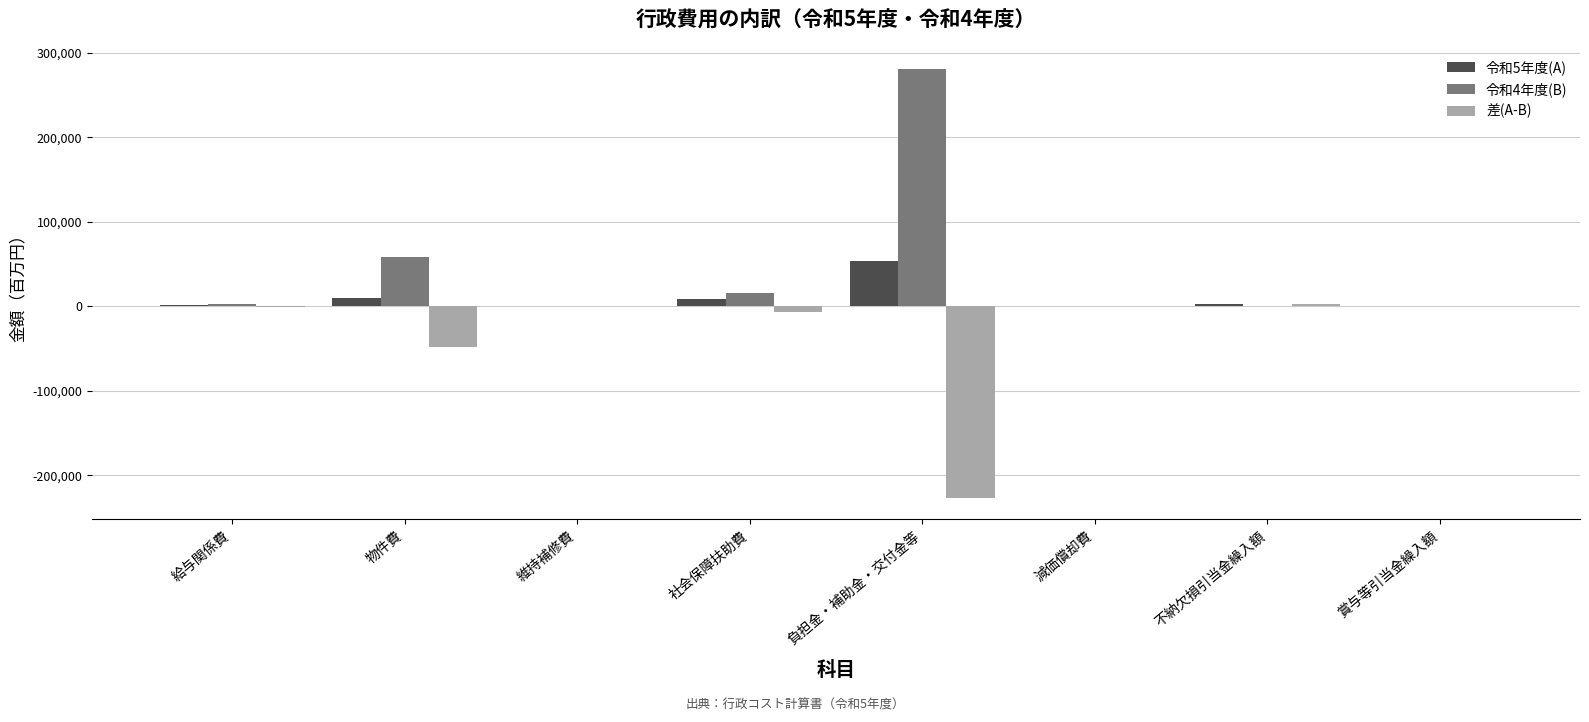

At which label is 差(A-B) closest to -112189?

物件費